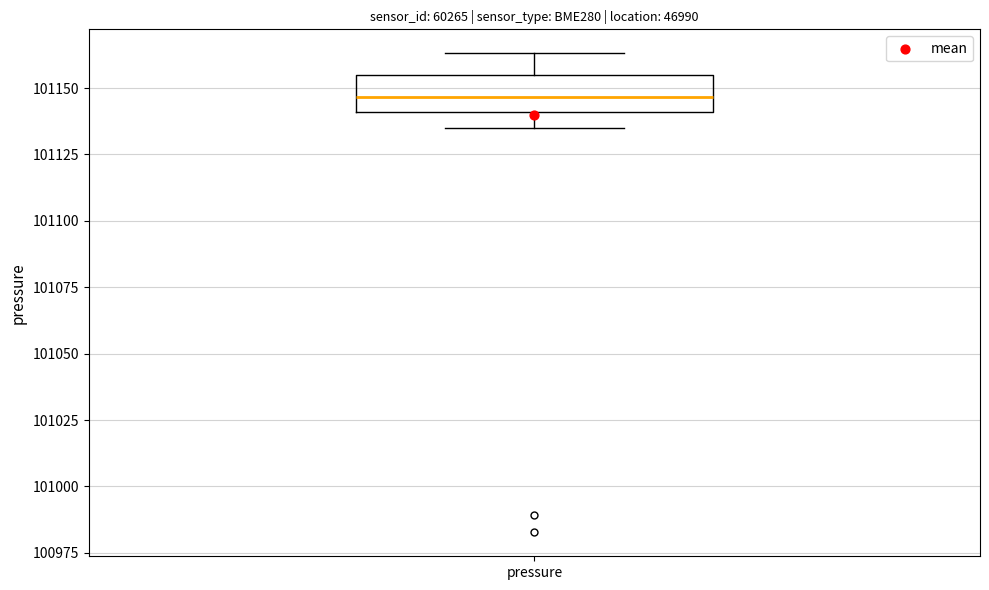

Read this box plot against the y-axis: the position of the median line, the range covered by the box, and the ends of both whiskers. The values are not printed on the chart, so give them approximately, as read against the axis.

median 101145, box 101140 to 101155, whiskers 101135 to 101165